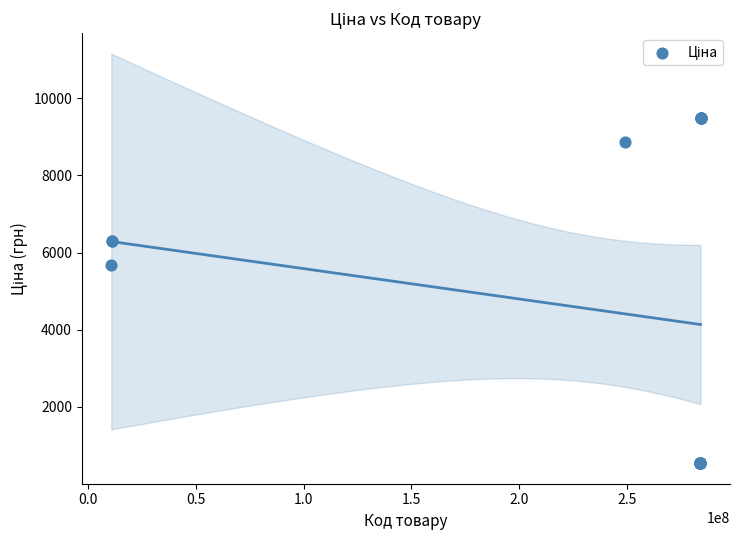

What Y value in the scatter plot is closest to 5009?

5673.8